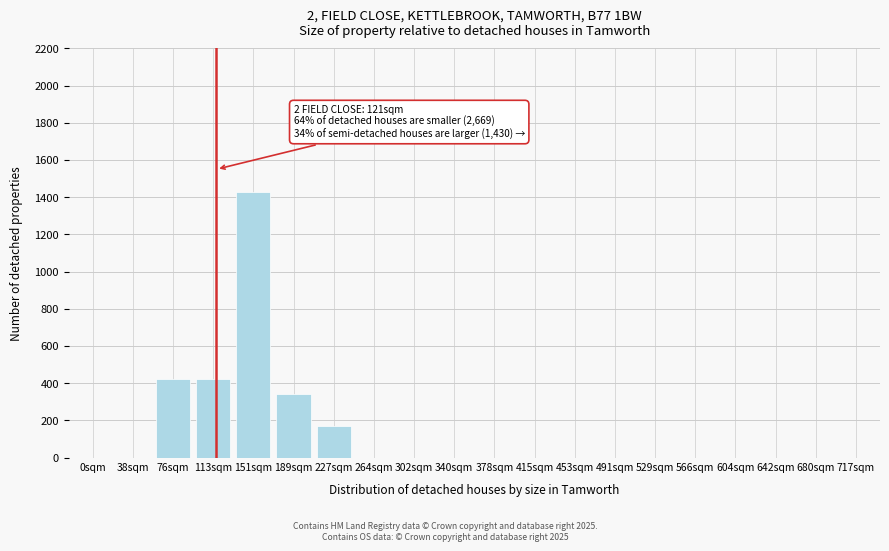

Reading left to right, what are all the values shown in this chart?

0sqm=0	38sqm=0	76sqm=420	113sqm=420	151sqm=1430	189sqm=340	227sqm=170	264sqm=0	302sqm=0	340sqm=0	378sqm=0	415sqm=0	453sqm=0	491sqm=0	529sqm=0	566sqm=0	604sqm=0	642sqm=0	680sqm=0	717sqm=0